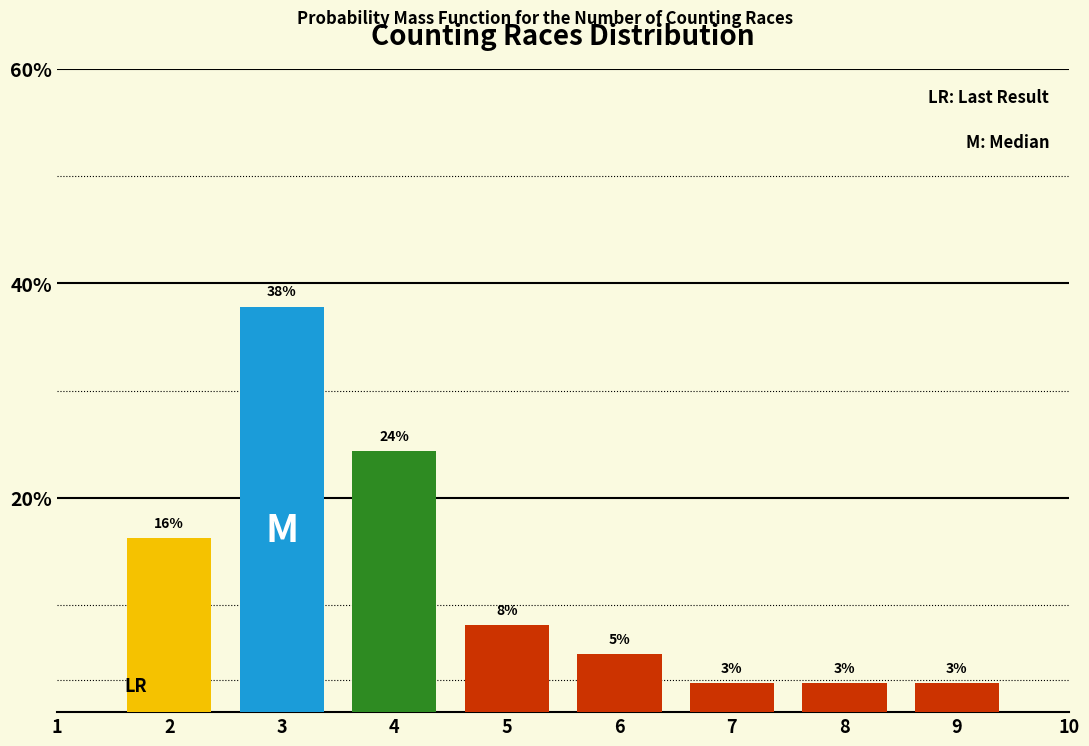

How many bars are there in total?

8